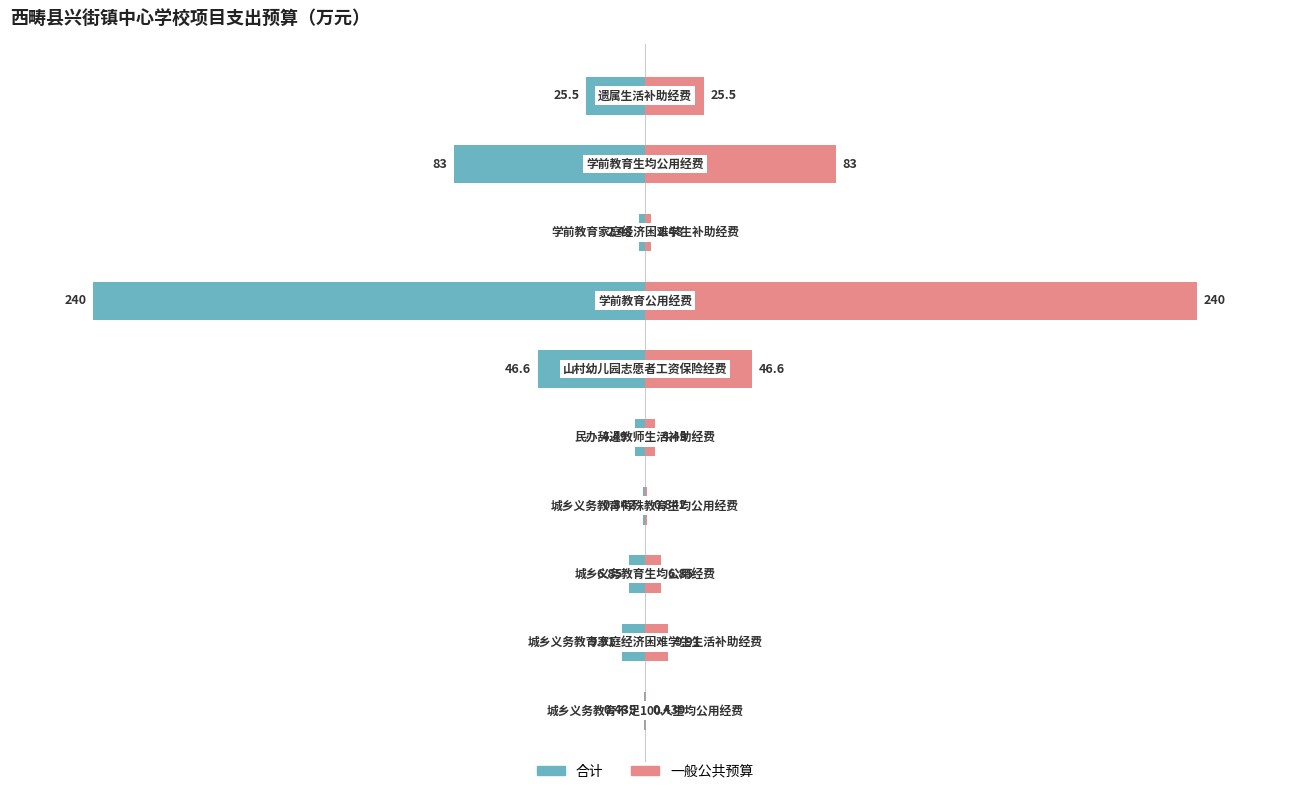

What is the sum of the 合计 values at 6 and 2?

-102.9